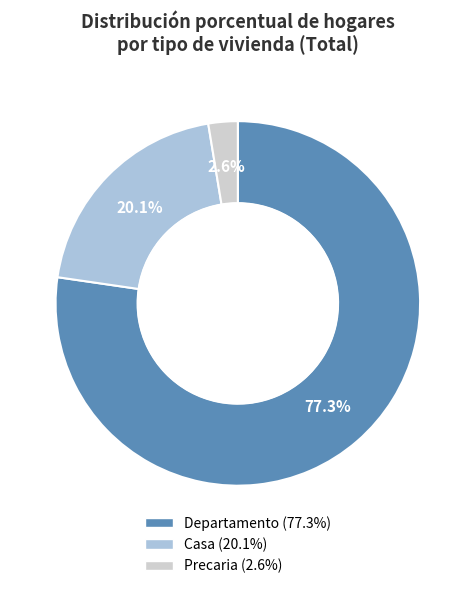

Does any single category account for the majority?

Yes